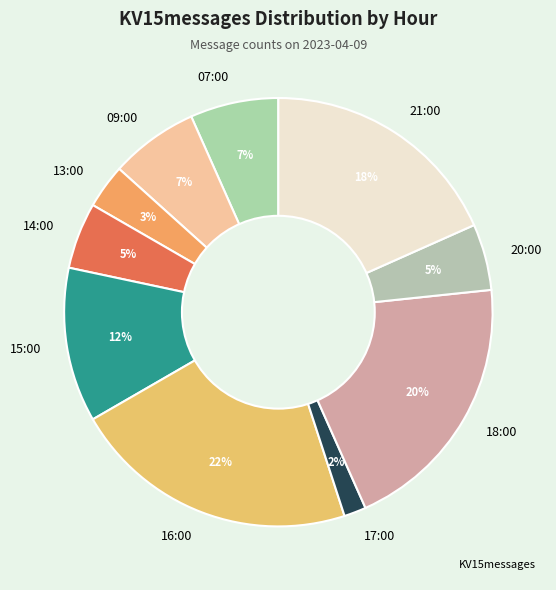

Is the sum of 09:00 and 13:00 greater than half?

No